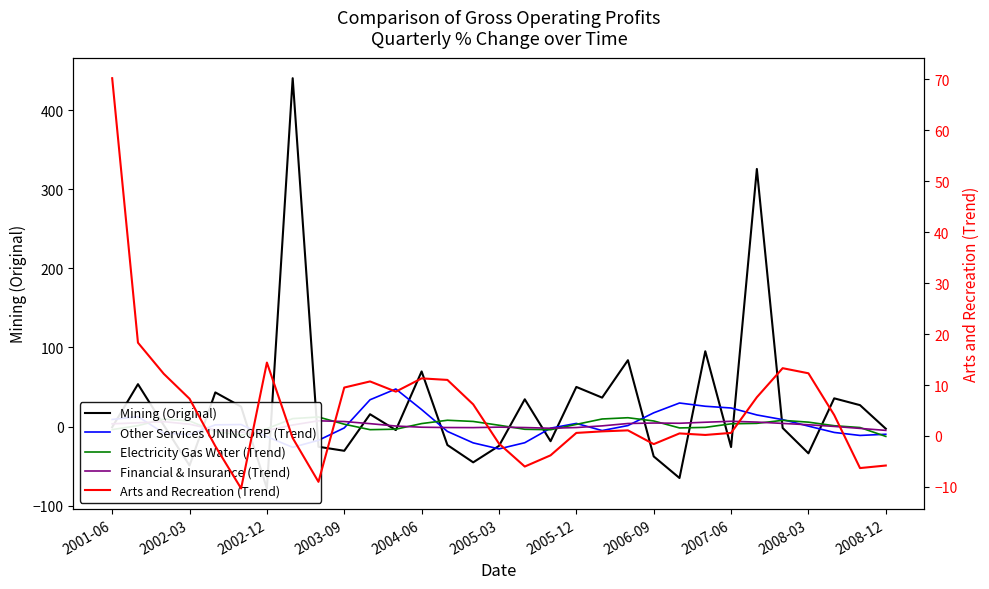

Does the chart have visible grid lines?

No